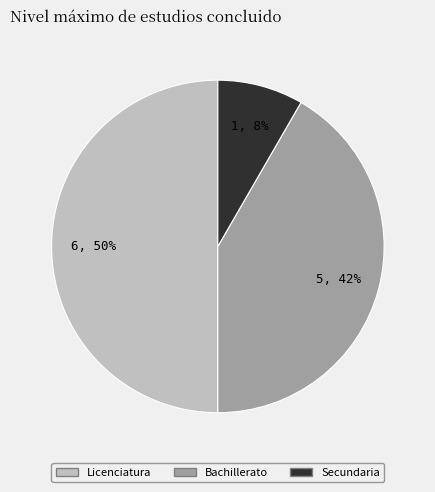

Count the number of slices in the pie.

3